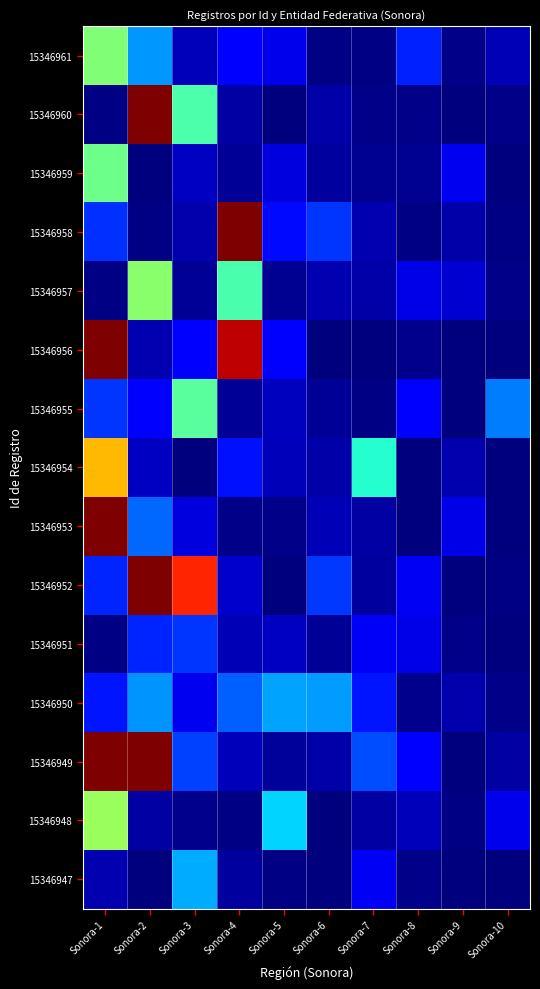

List the series in order of their peak value, highest first.

15346956, 15346953, 15346952, 15346949, 15346960, 15346958, 15346954, 15346948, 15346957, 15346961, 15346959, 15346955, 15346947, 15346950, 15346951